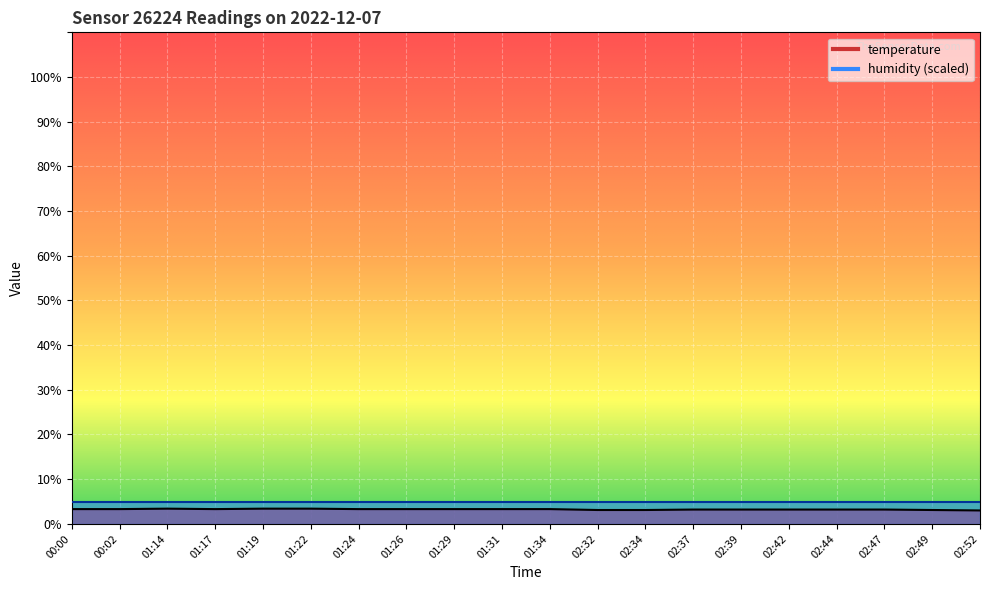

What is the average value?

3.2